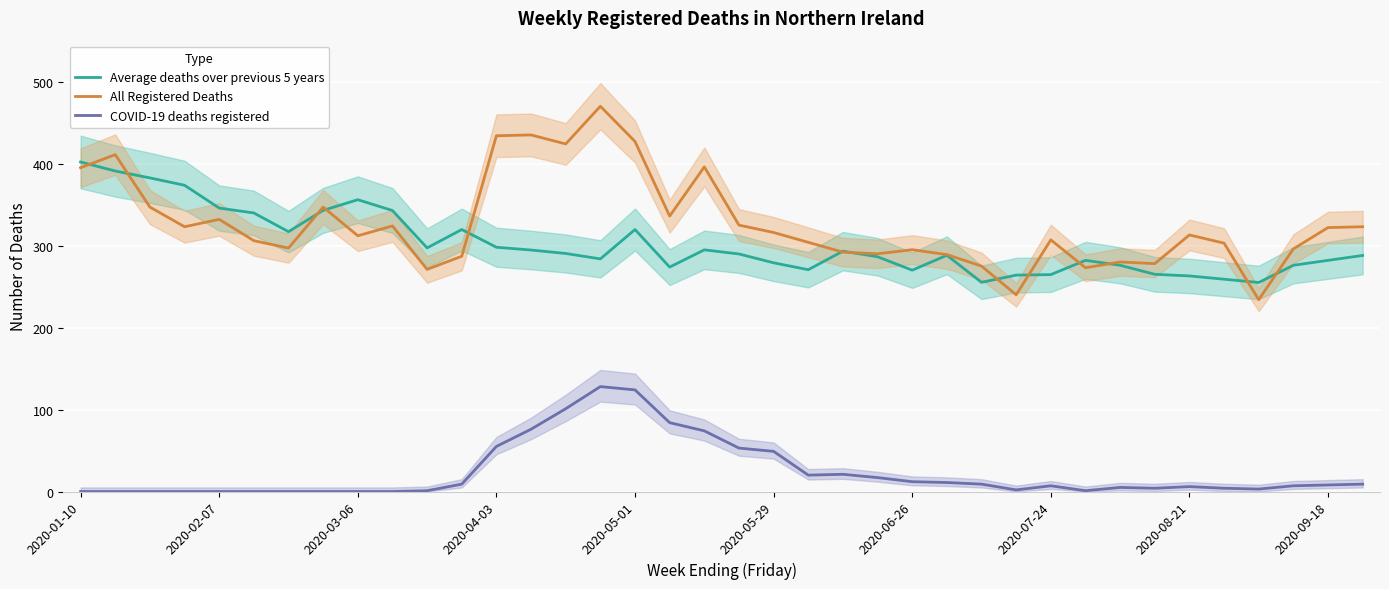

True or false: COVID-19 deaths registered and All Registered Deaths intersect in this chart.

False